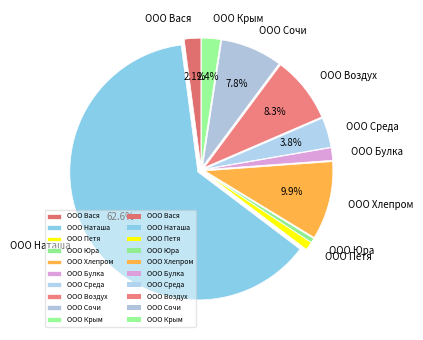

Combined, do ООО Юра and ООО Среда account for over 50%?

No